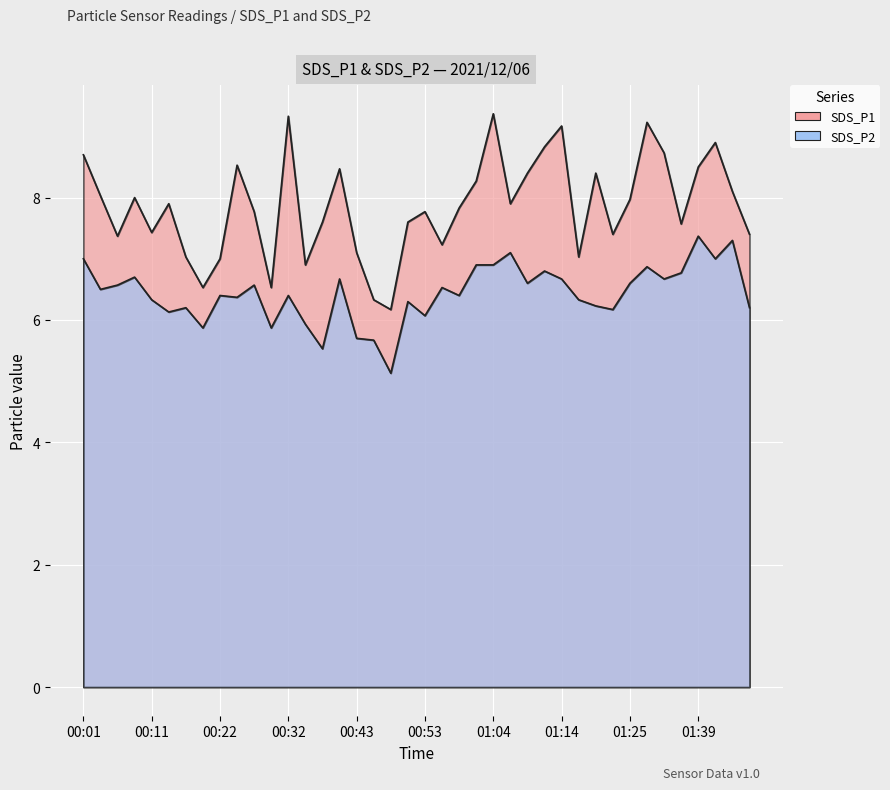

What is the average value of the SDS_P1 series?

7.9